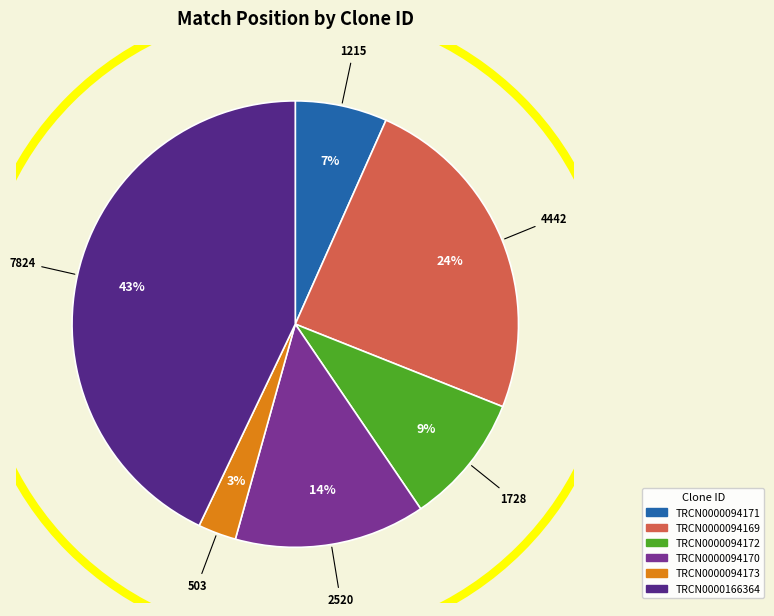

The TRCN0000094171 slice represents 7% of the pie. True or false?

True